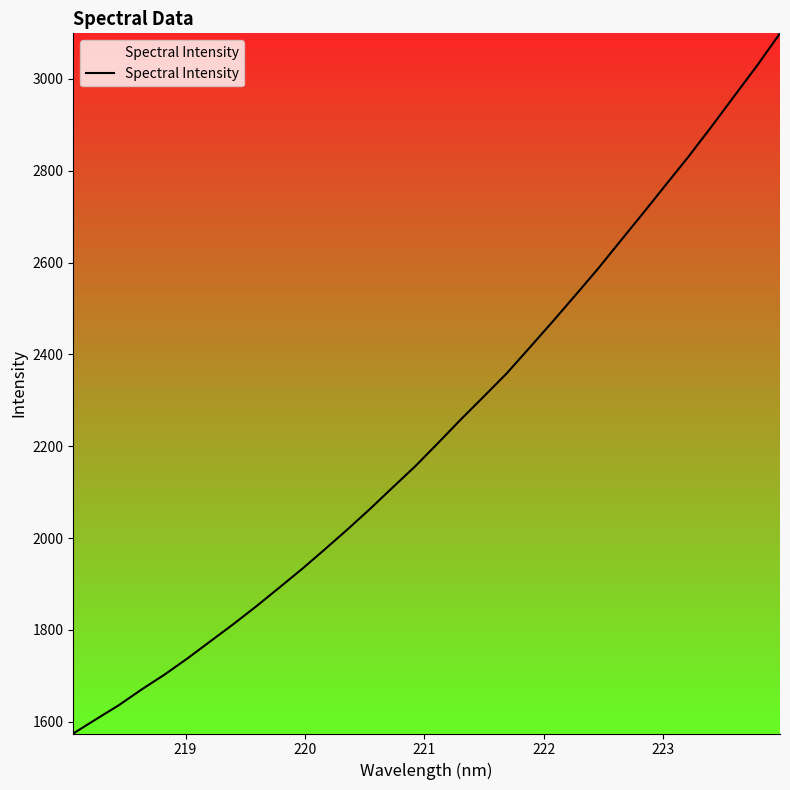

What is the difference between the maximum and minimum values?

1524.8